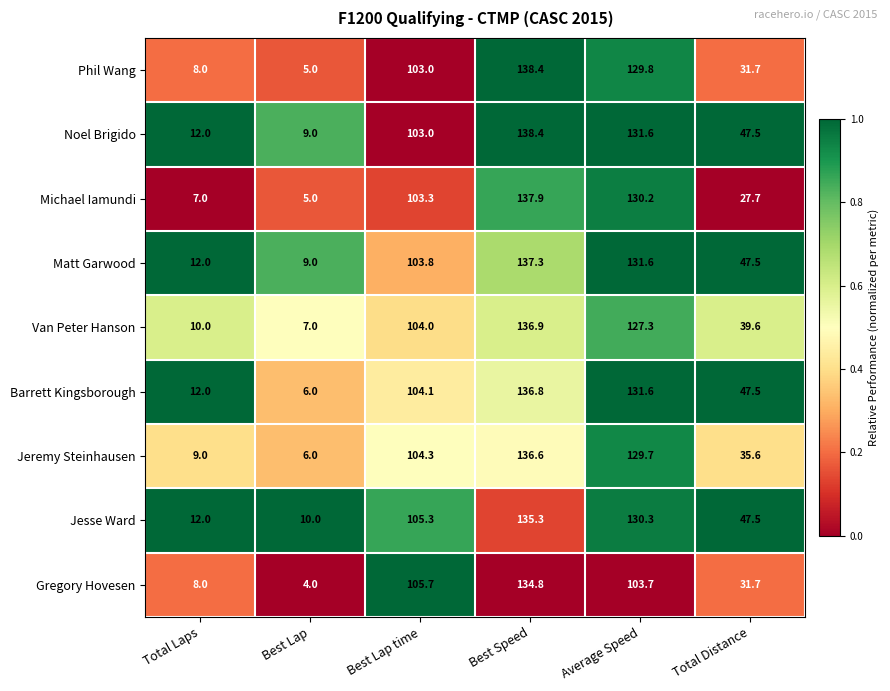

What is the difference between the Noel Brigido values at Best Lap and Average Speed?

122.6